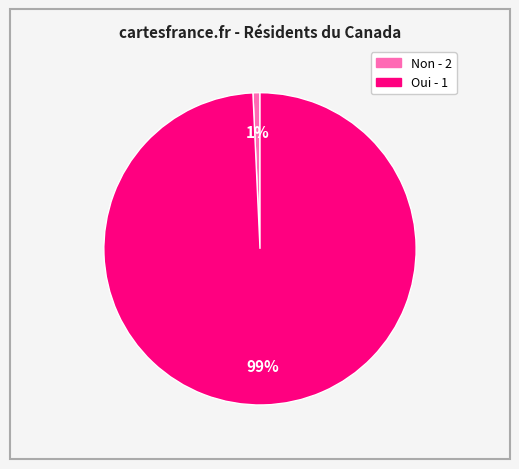

What is the largest slice in the pie chart?

Oui - 1